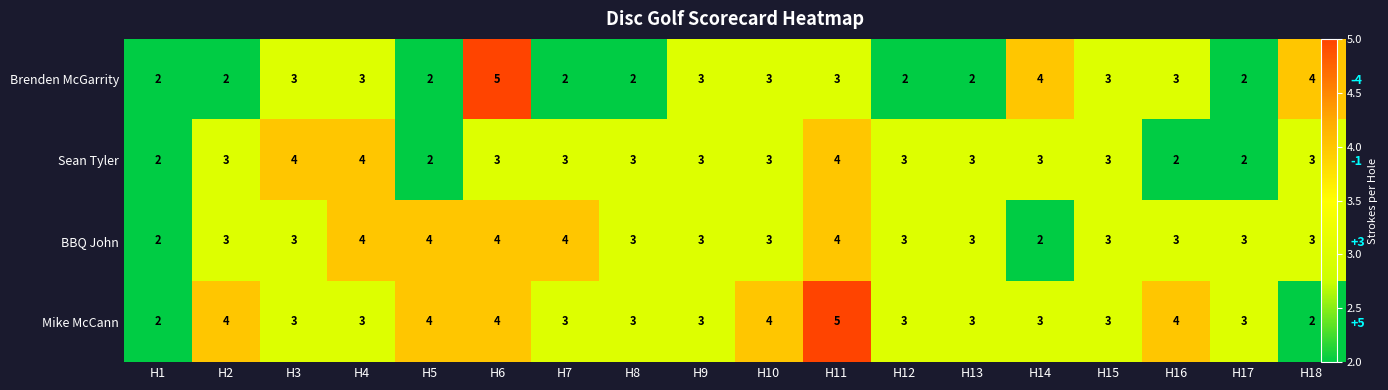

What is the total value across all series at H7?

12